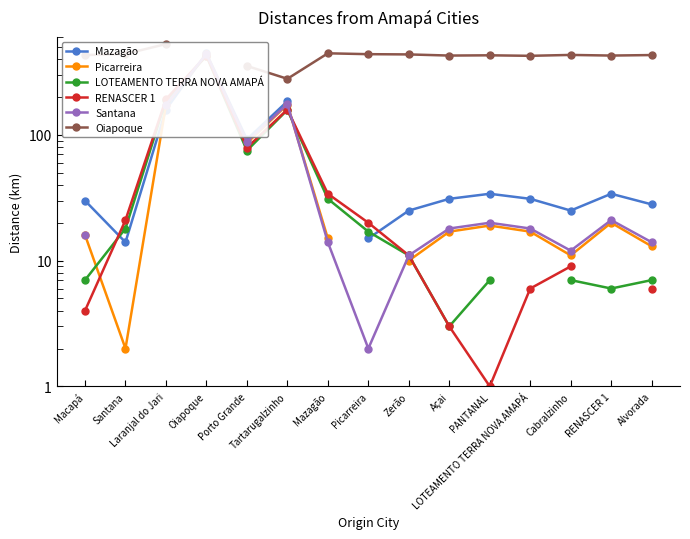

How many interior local valleys does the Mazagão series have?

3